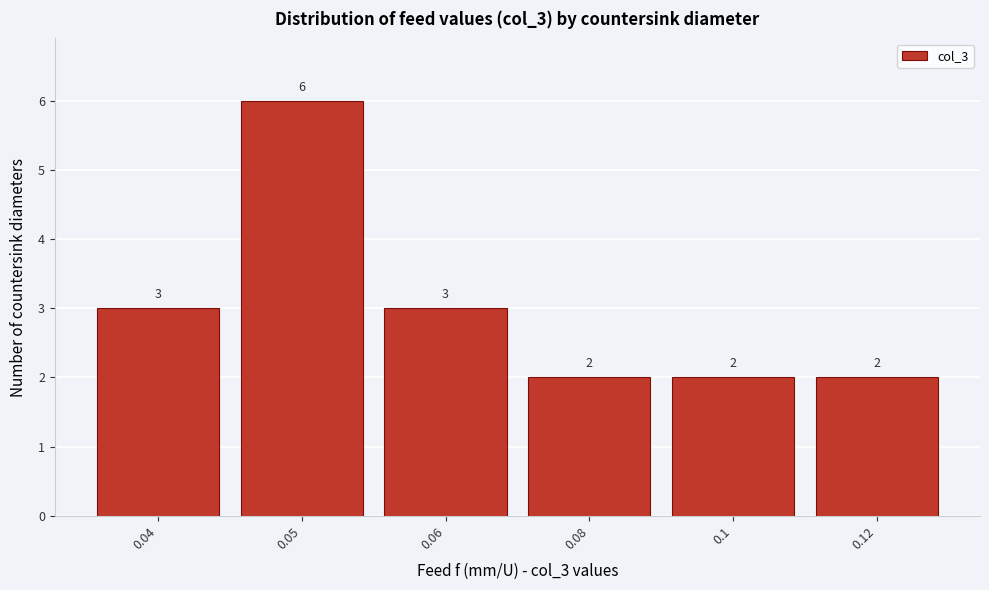

Reading right to left, what are all the values shown in this chart?

2	2	2	3	6	3